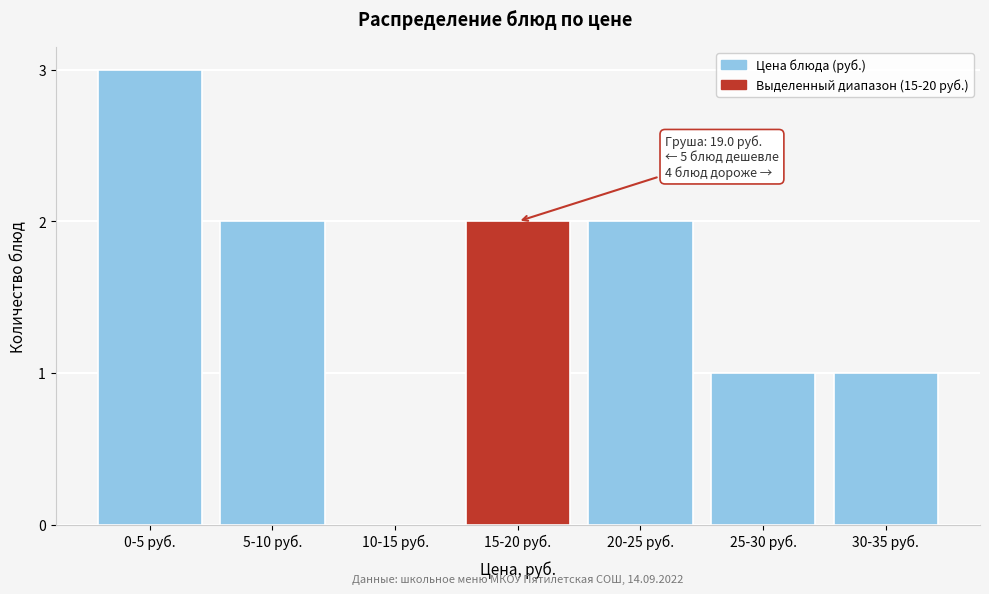

Reading left to right, extract all data points from this chart.

0-5 руб.=3	5-10 руб.=2	10-15 руб.=0	15-20 руб.=2	20-25 руб.=2	25-30 руб.=1	30-35 руб.=1